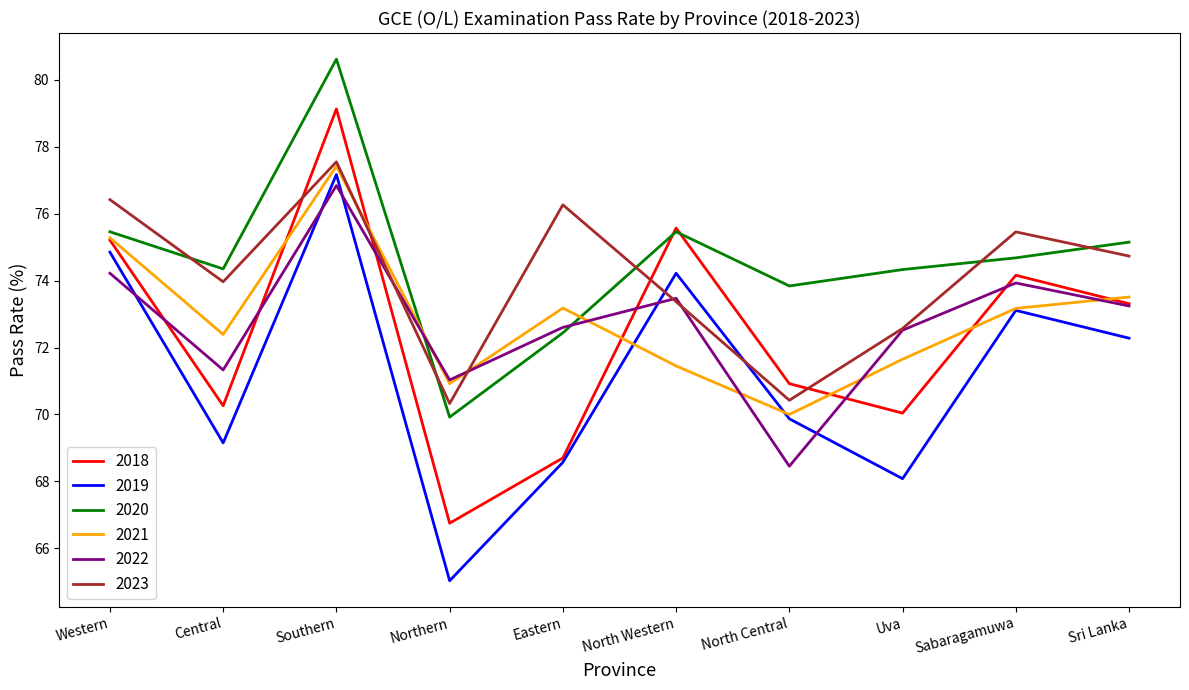

At which category is the sum across all series the highest?

Southern